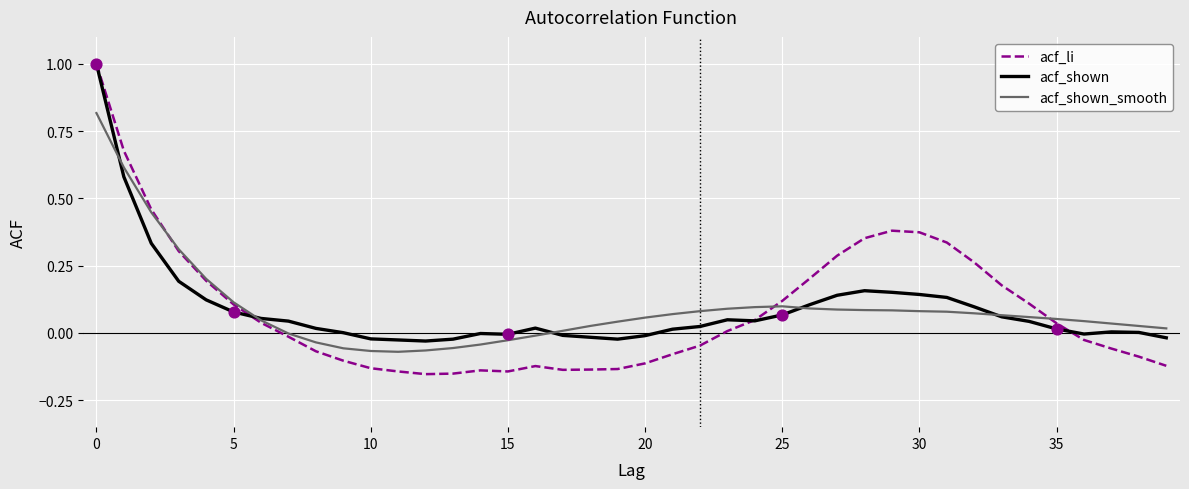

Which series has the largest range (max minus min)?

acf_li